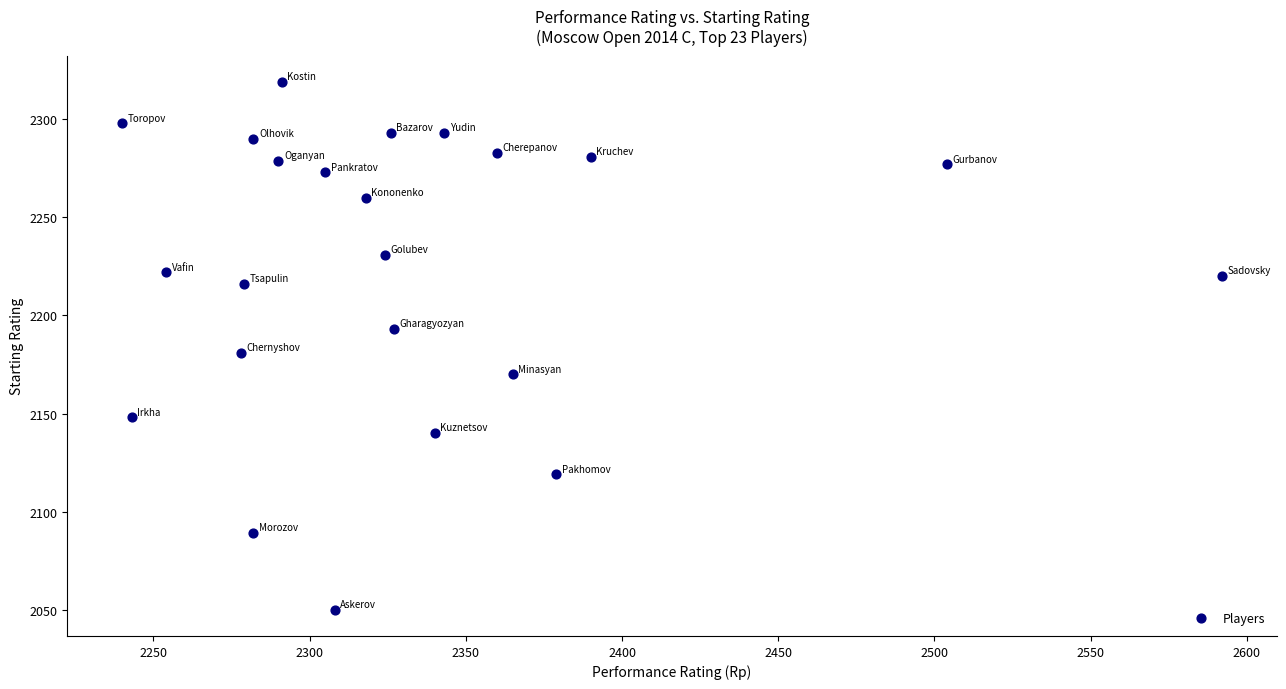

What Y value in the scatter plot is closest to 2184?

2181